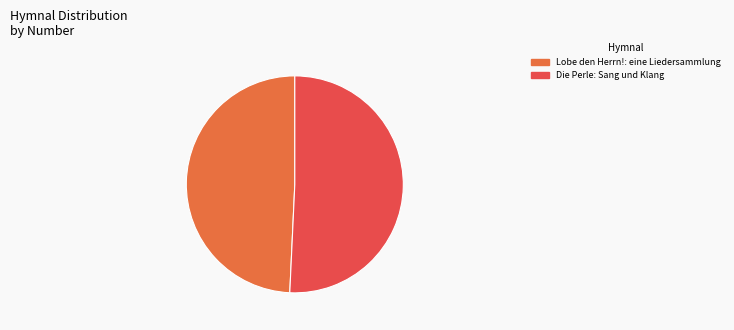

What is the ratio of the value at Die Perle: Sang und Klang to the value at Lobe den Herrn!: eine Liedersammlung?

1.0